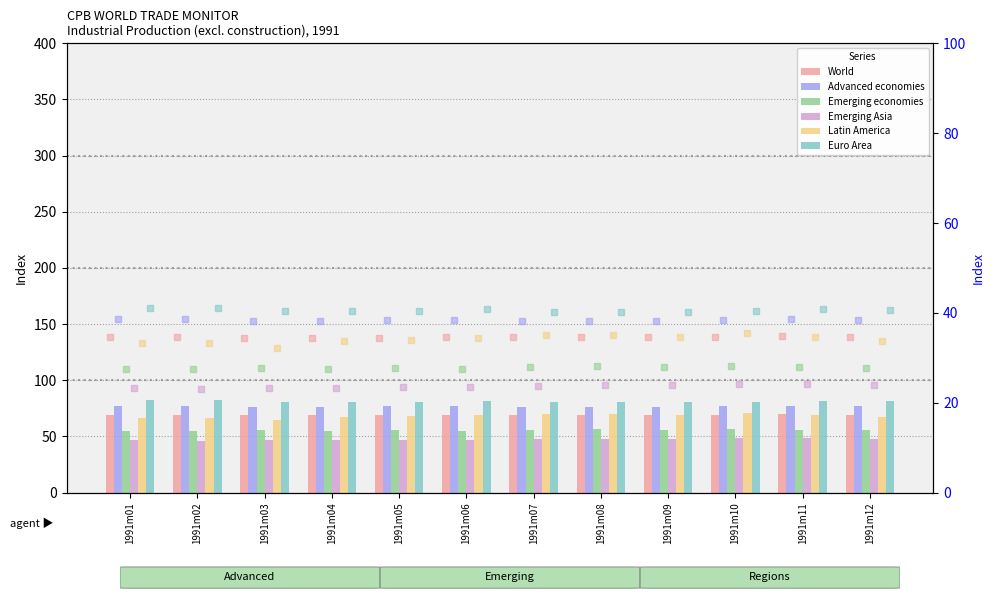

Which series has the widest spread of Y values?

Latin America